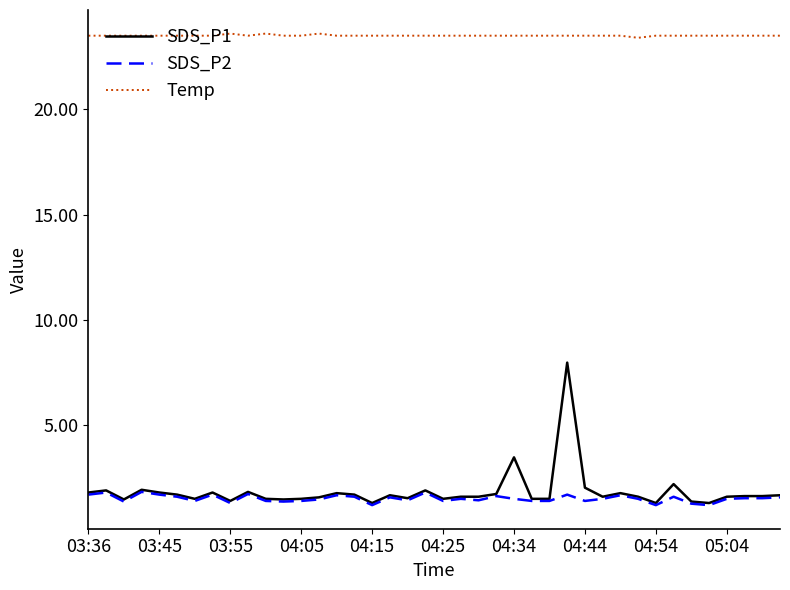

Rank the series by their maximum value, from lowest to highest.

SDS_P2, SDS_P1, Temp